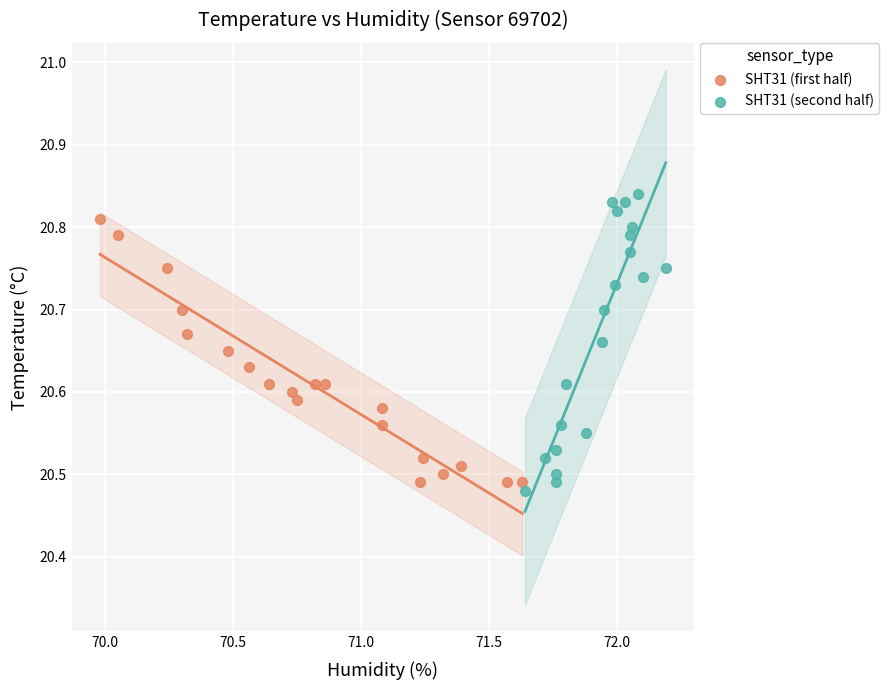

What are all the series names shown in the legend?

SHT31 (first half), SHT31 (second half)